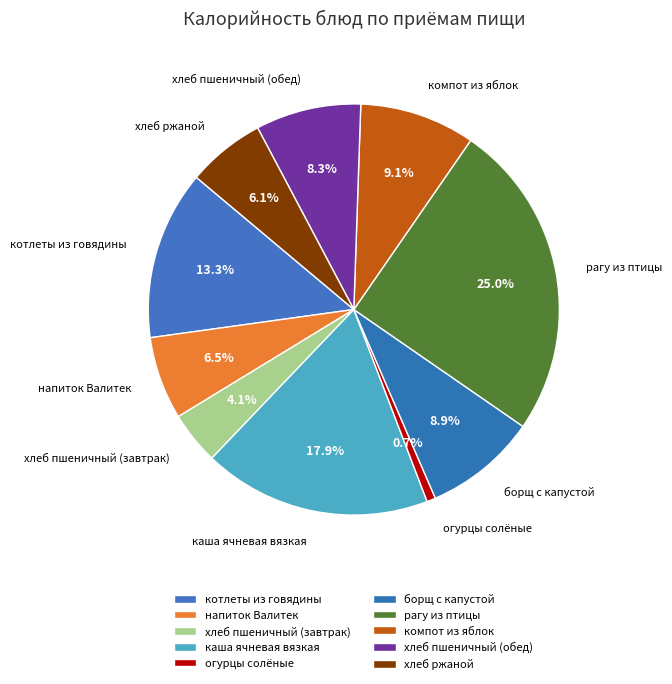

Which category has the smallest portion of the pie?

огурцы солёные